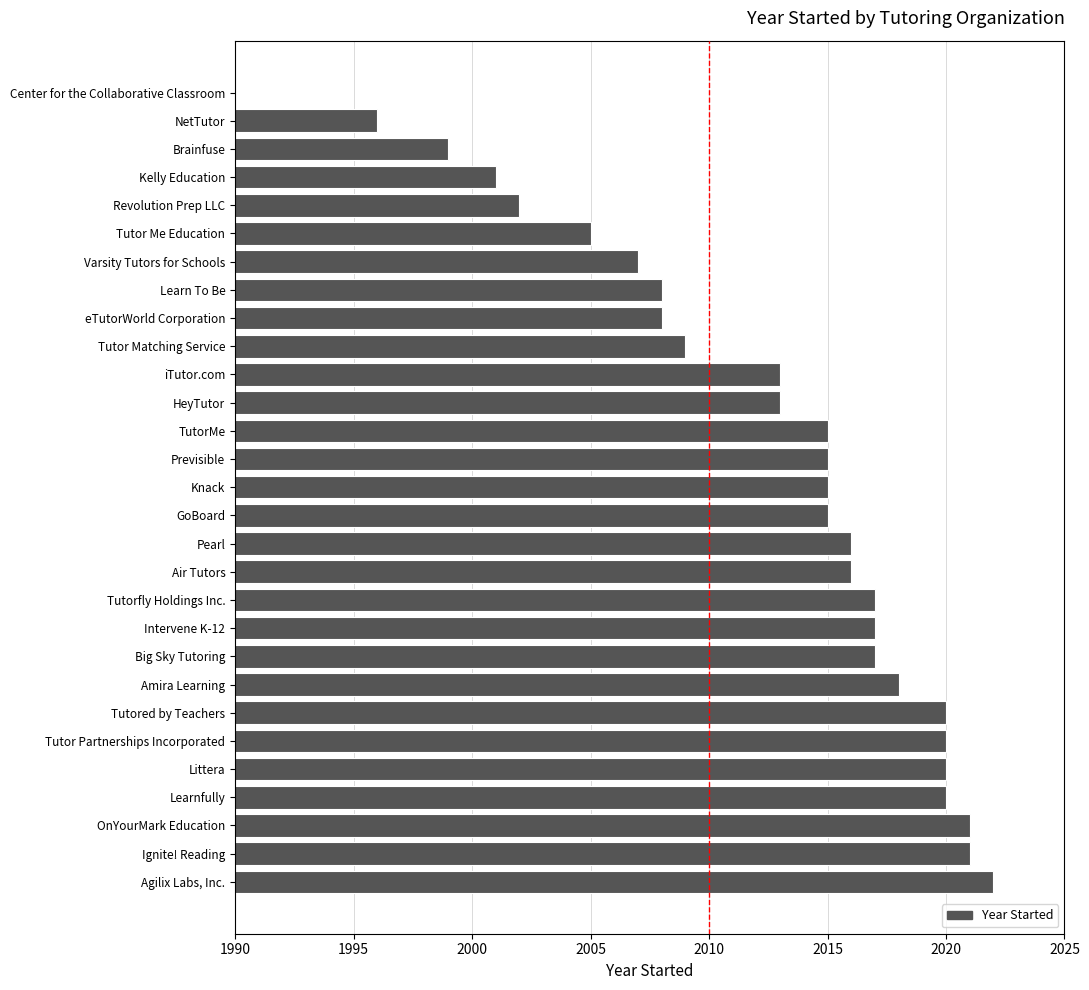

True or false: the data shows 3397 at GoBoard.

False